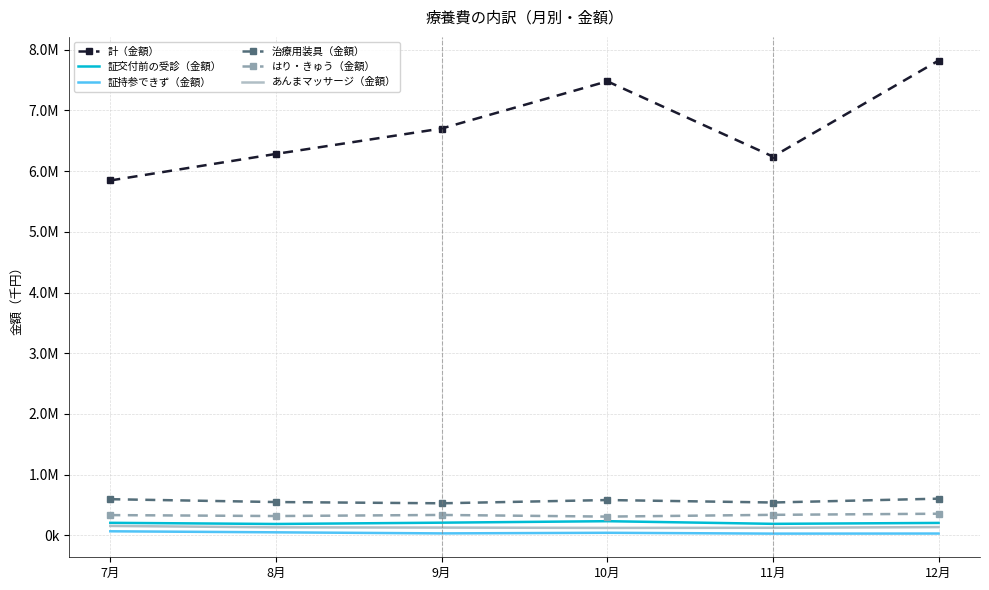

At which label does はり・きゅう（金額） first exceed 336569?

9月